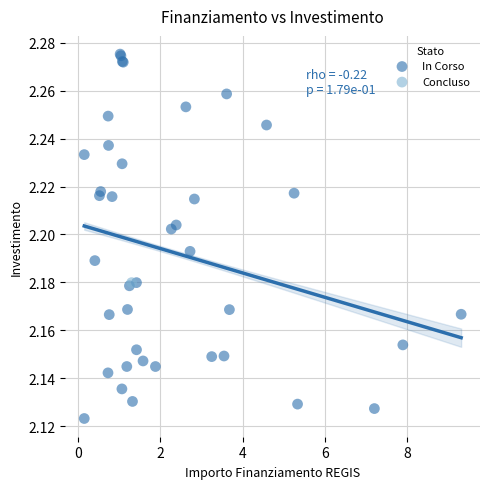

What are all the series names shown in the legend?

In Corso, Concluso